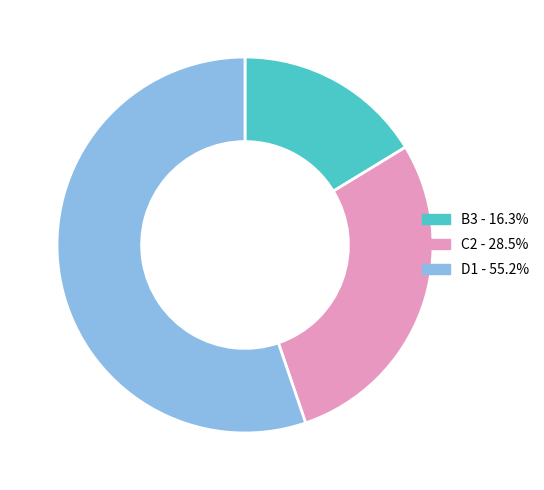

Combined, do D1 and C2 account for over 50%?

Yes